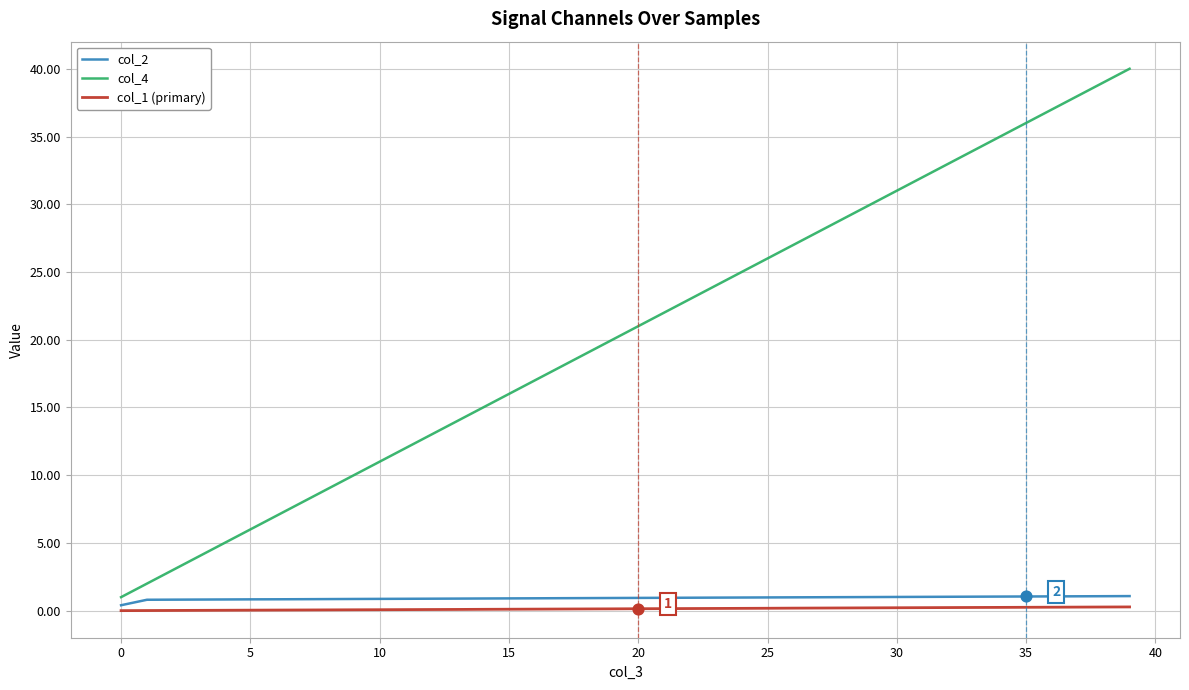

Which series has the largest range (max minus min)?

col_4